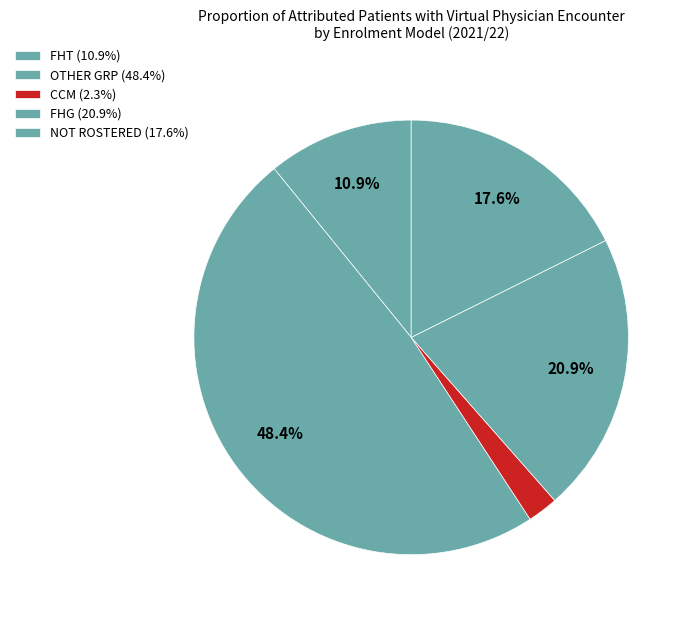

Which category has the smallest portion of the pie?

CCM